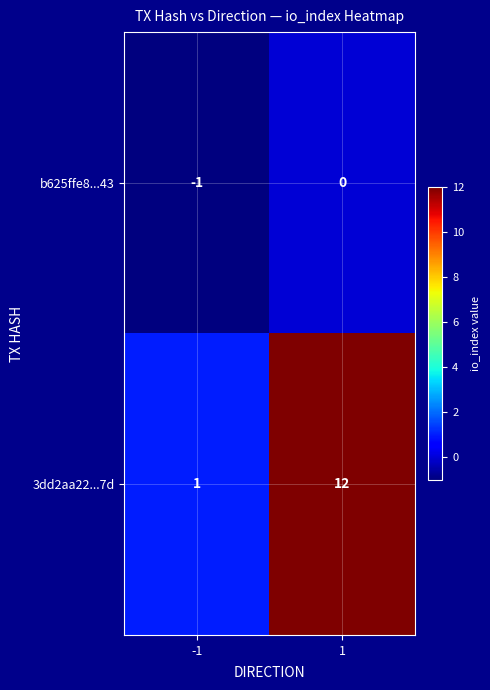

What is the difference between the maximum and minimum values in the 3dd2aa22...7d series?

11